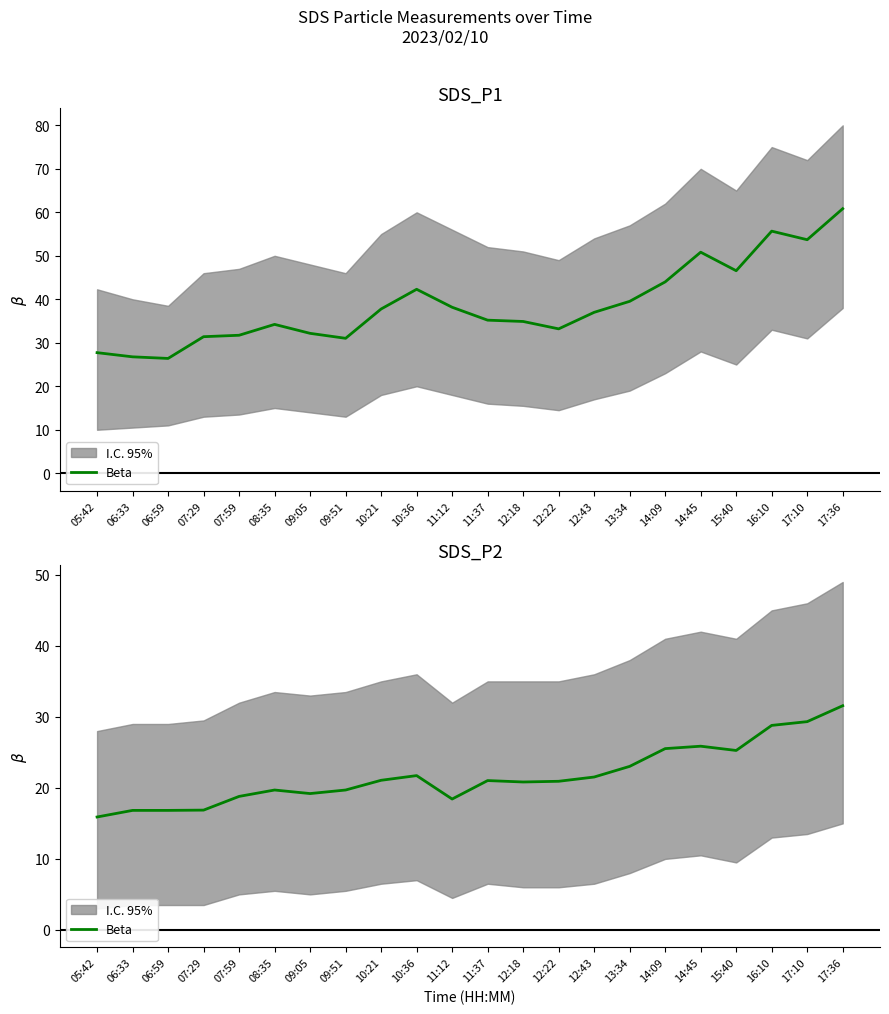

The chart shows a value of 25.5 at 14:09. True or false?

True